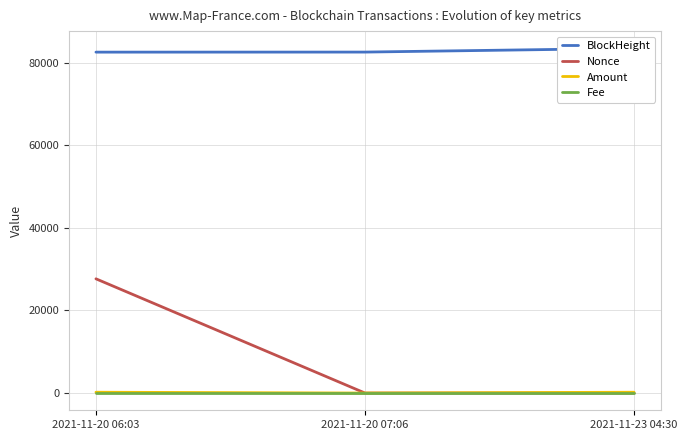

What is the label of the 1st point from the right?

2021-11-23 04:30